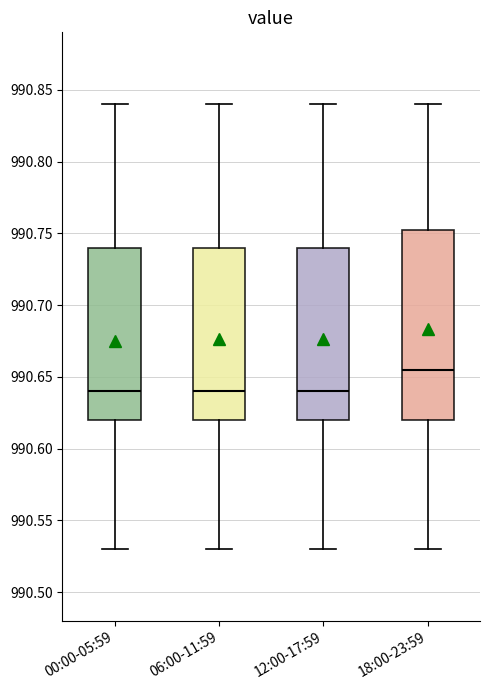

Which box is the tallest, from its lower edge to its upper edge?

18:00-23:59